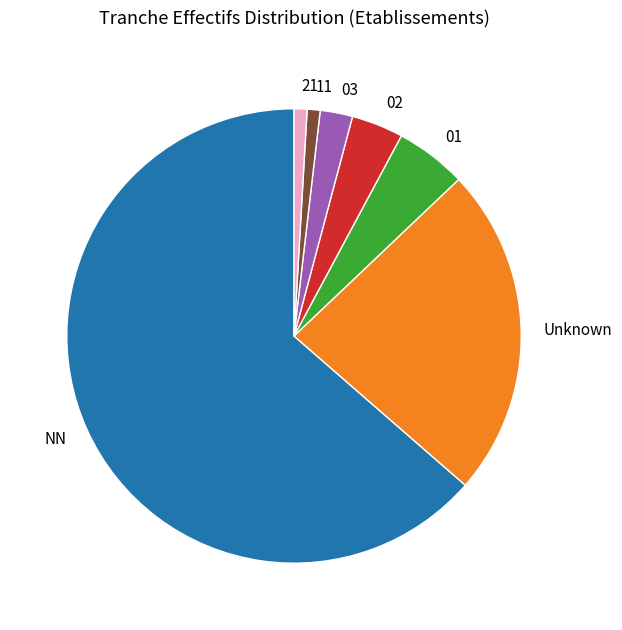

The 01 slice represents 5% of the pie. True or false?

True